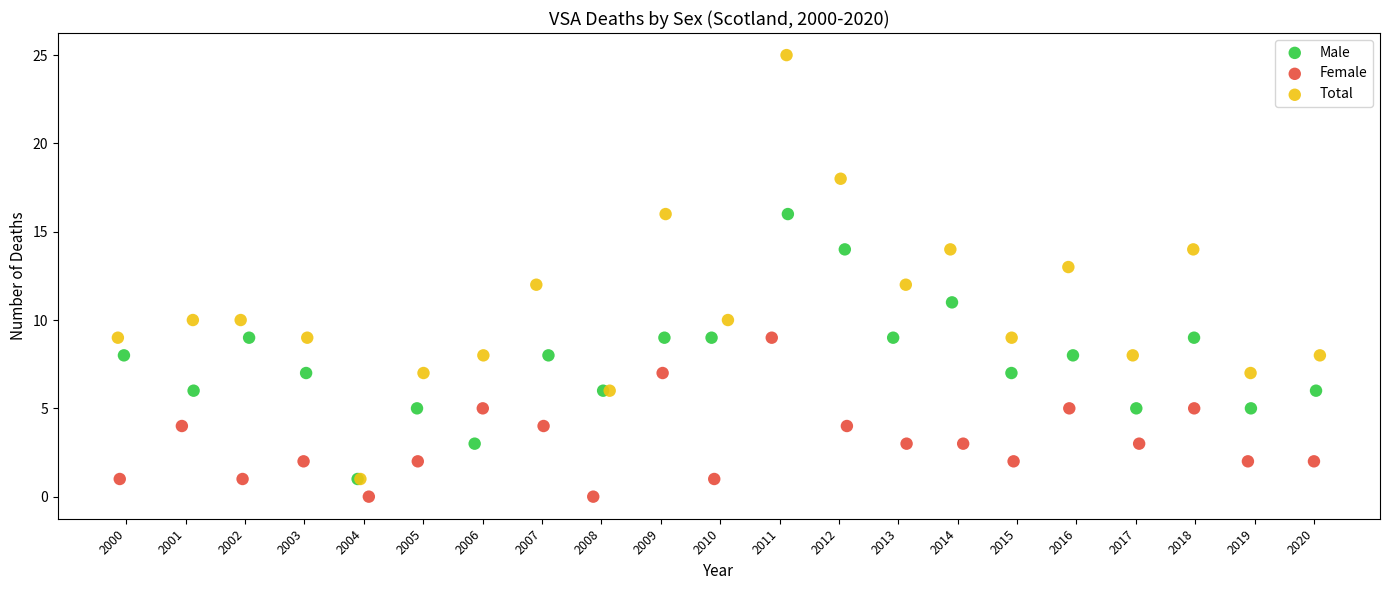

Which series has the widest spread of Y values?

Total